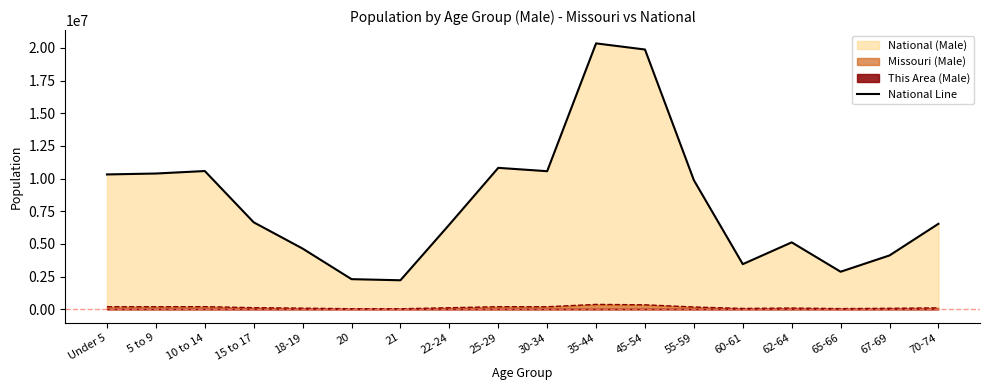

What is the value of the 15th point from the left?

5123456